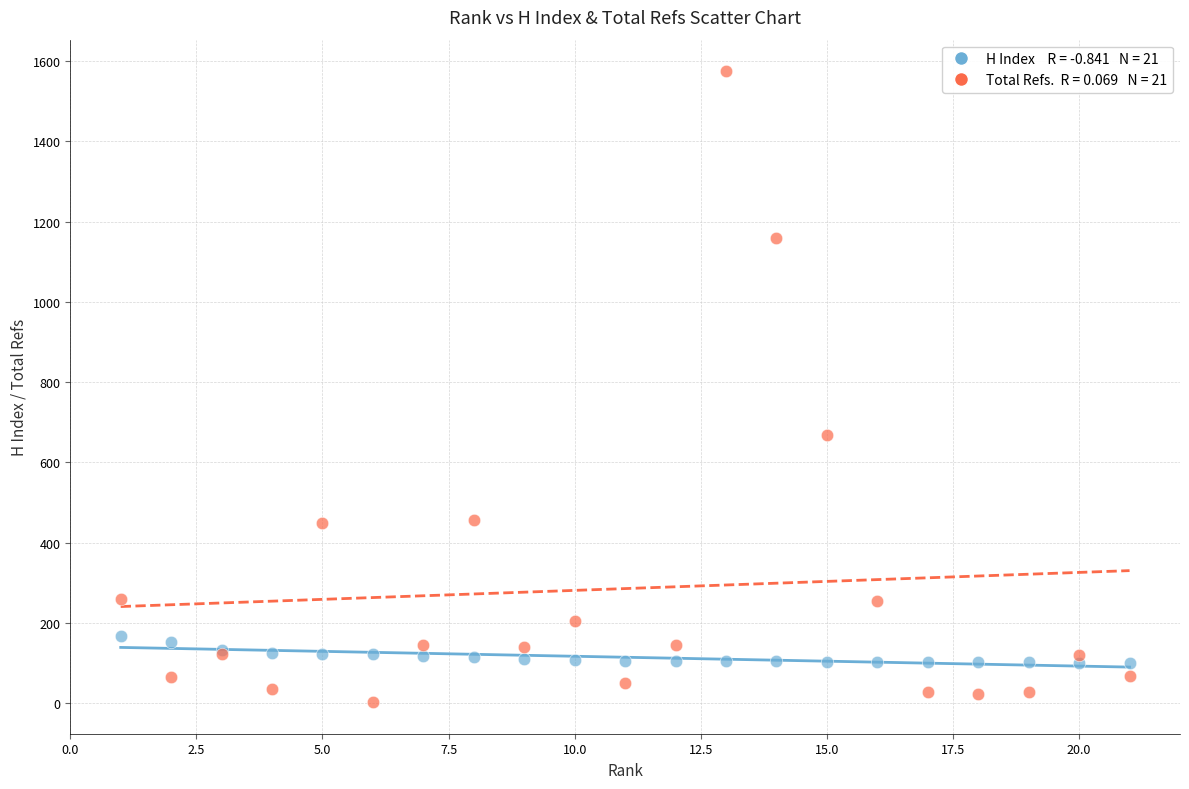

Across all series, what Y value is closest to 788?

667